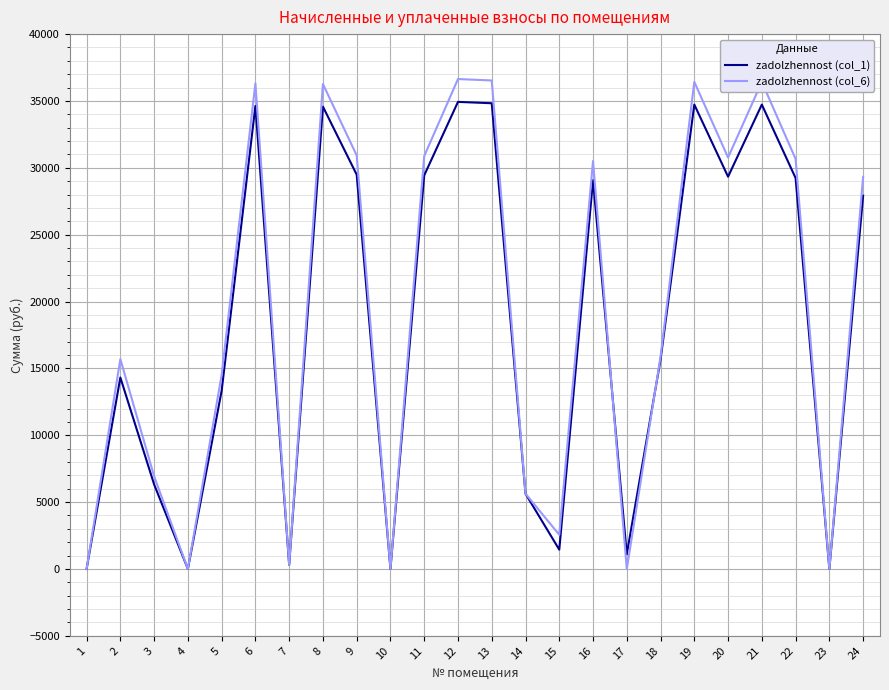

True or false: zadolzhennost (col_6) has more than 2 interior local peaks.

True